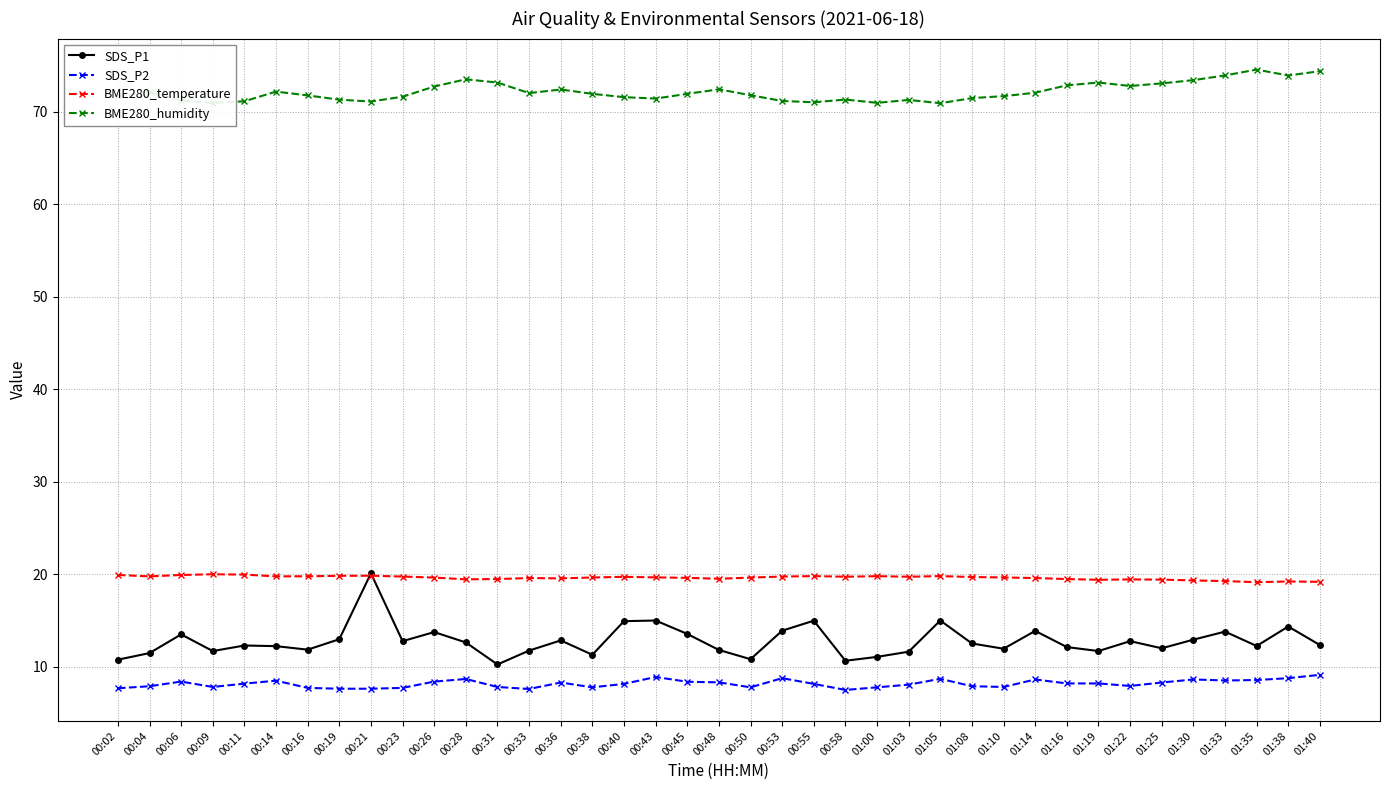

True or false: SDS_P2 and BME280_temperature intersect in this chart.

False